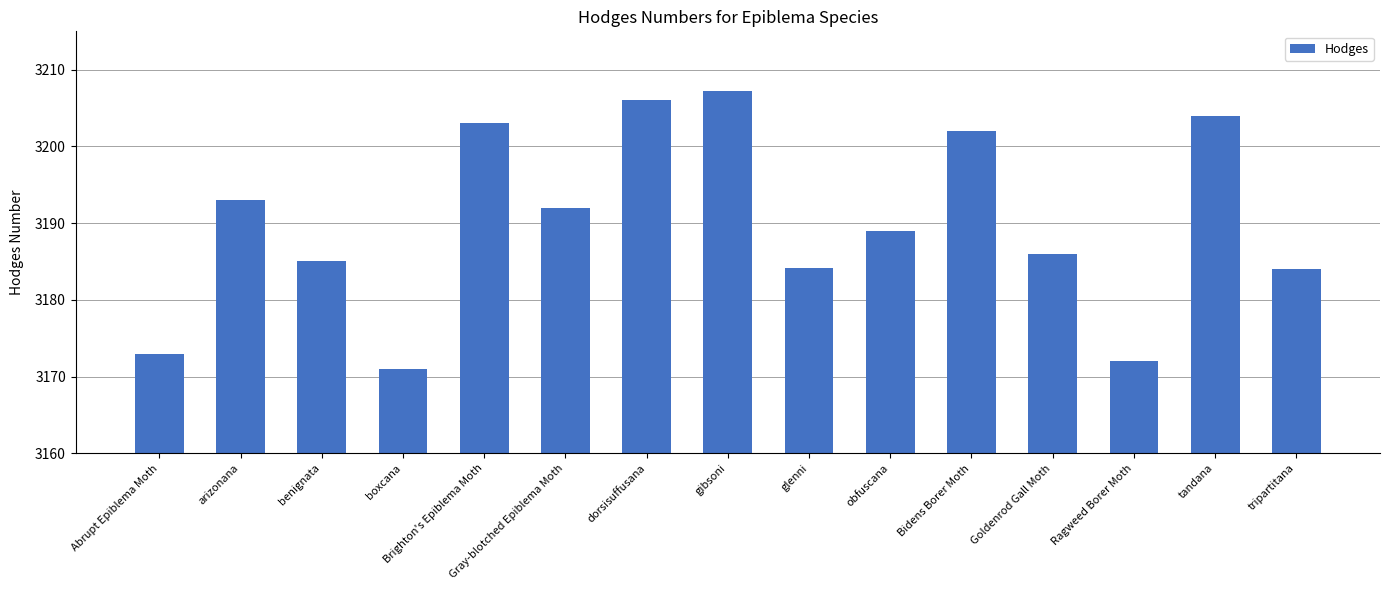

Is it true that the value at Abrupt Epiblema Moth is 5088.7?

False